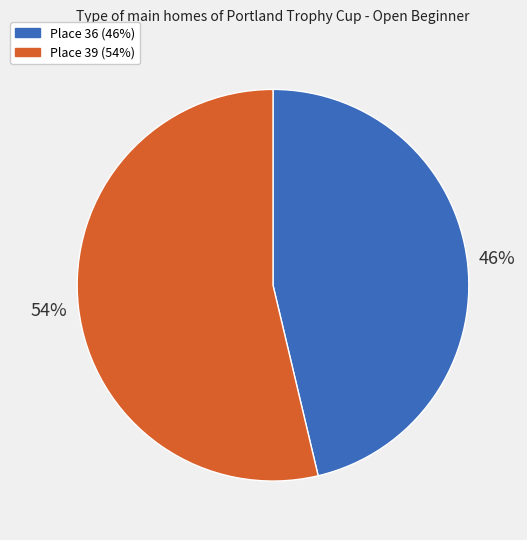

Between Place 39 and Place 36, which is larger?

Place 39